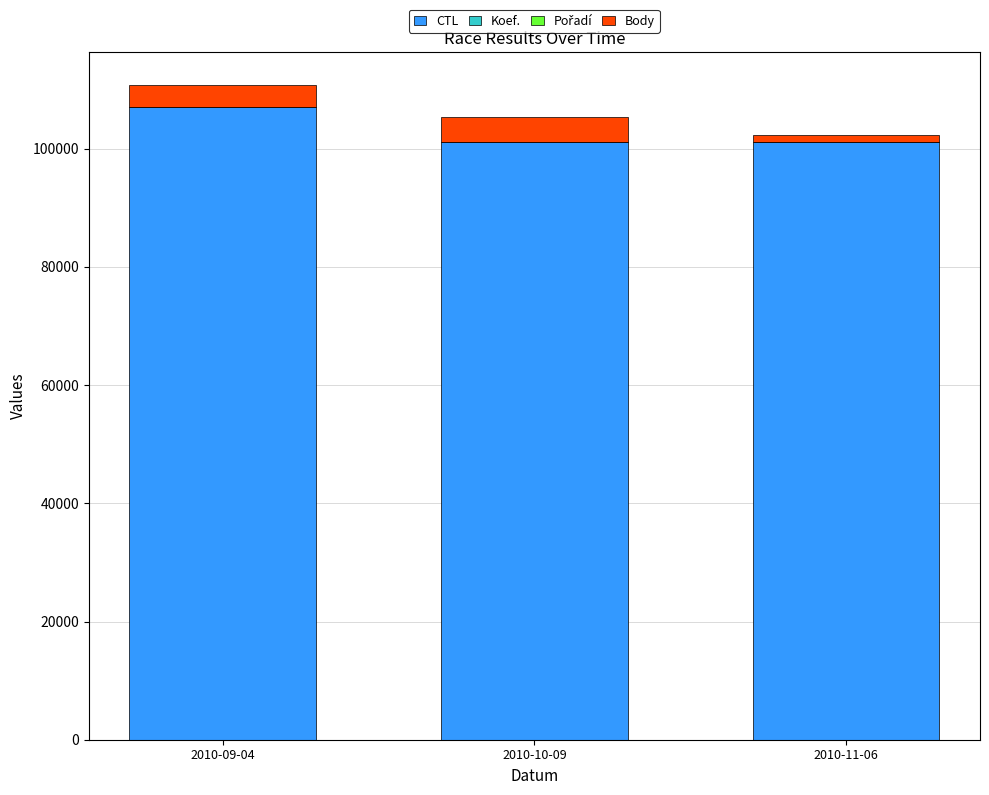

What is the maximum value for CTL?

107050